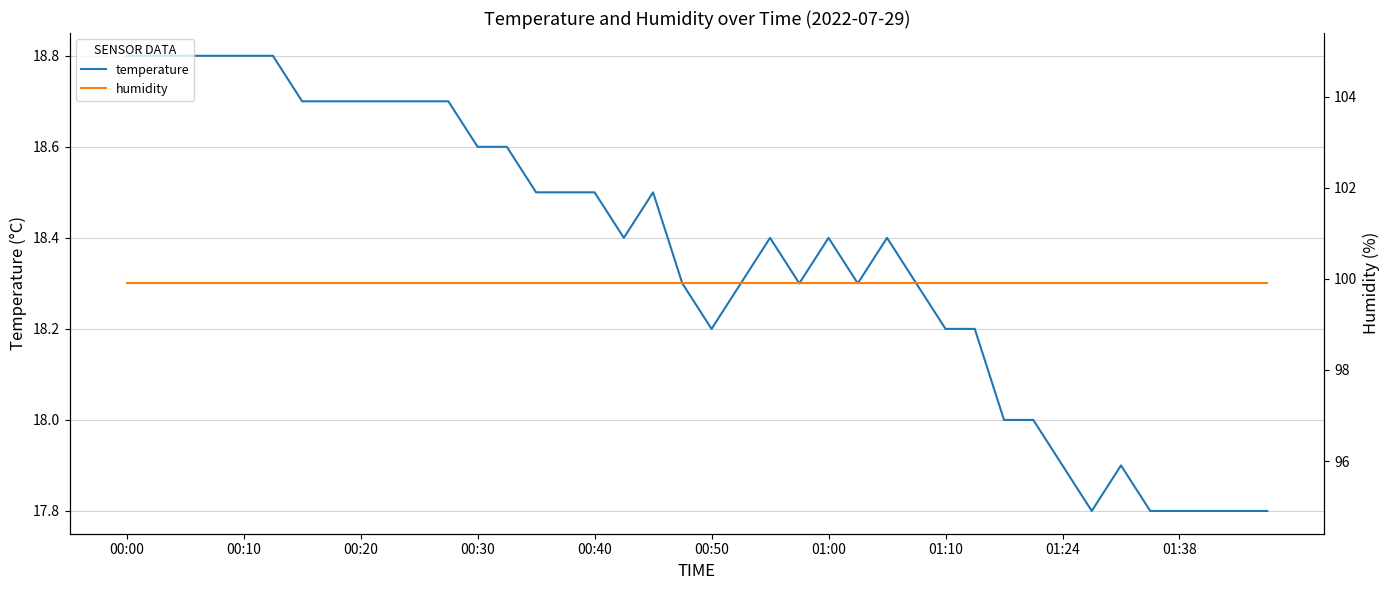

The temperature series shows 27.4 at 17. True or false?

False